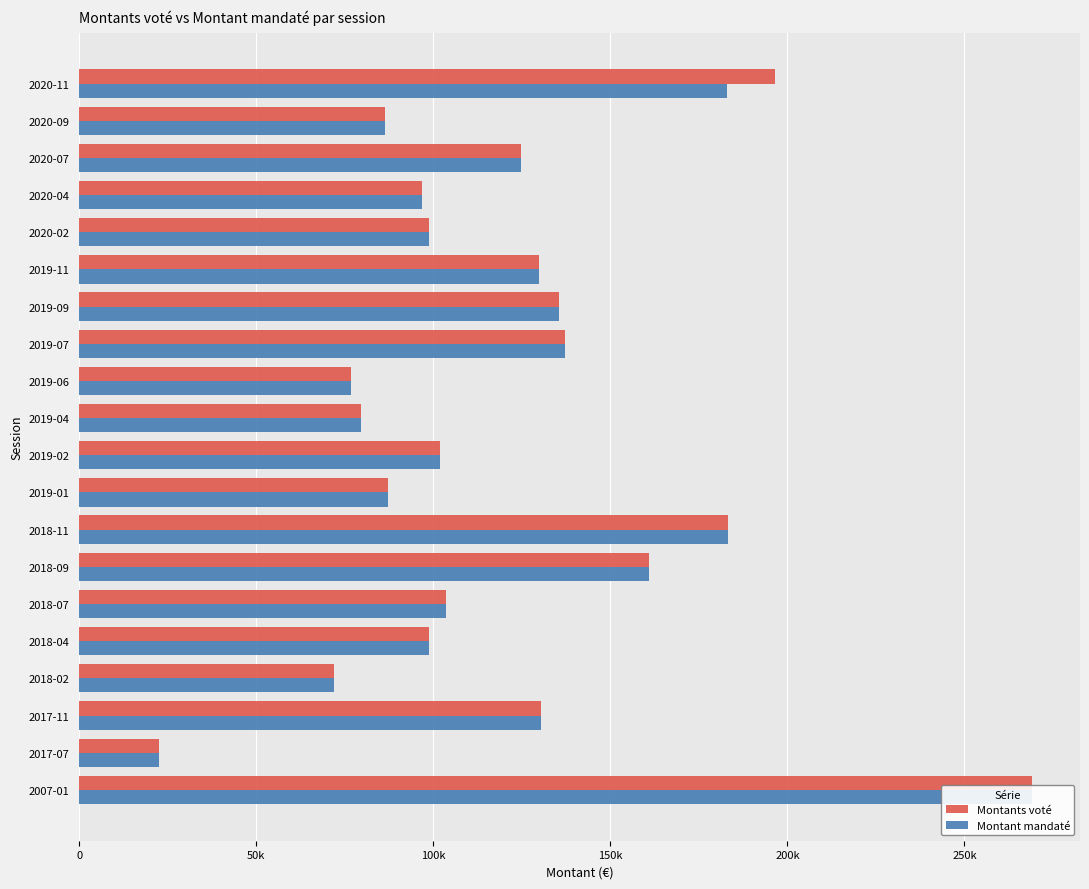

At how many categories does at least one series exceed 163792?

3